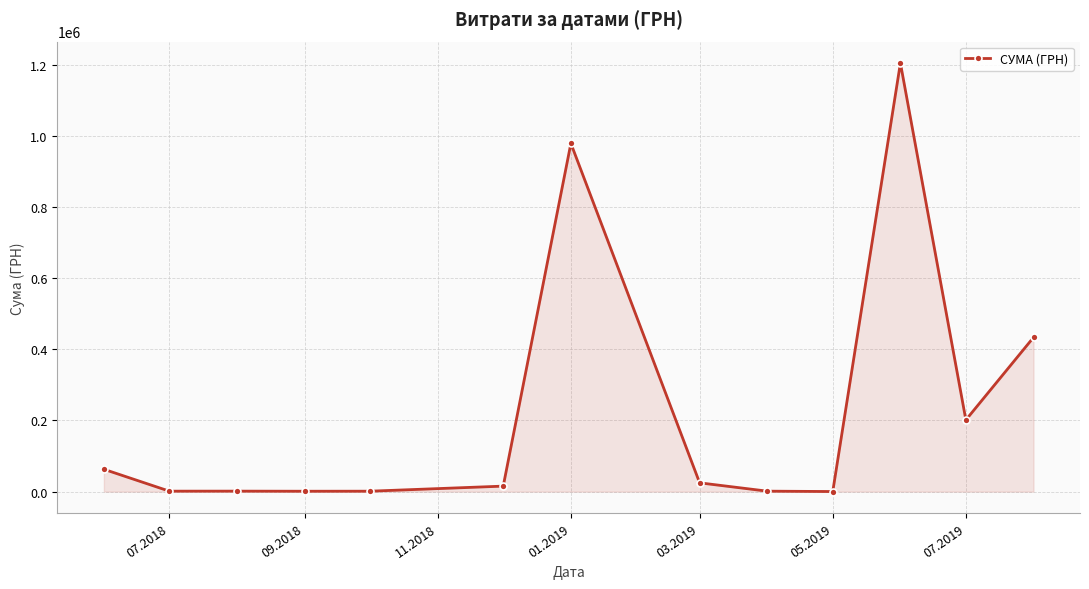

What is the sum of all values?

2926855.1